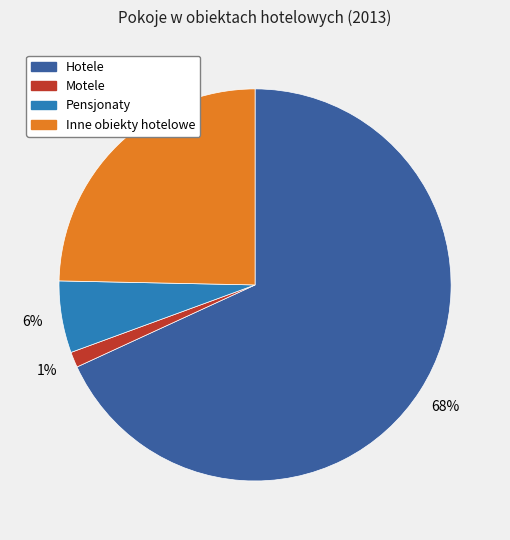

Between Pensjonaty and Motele, which is larger?

Pensjonaty